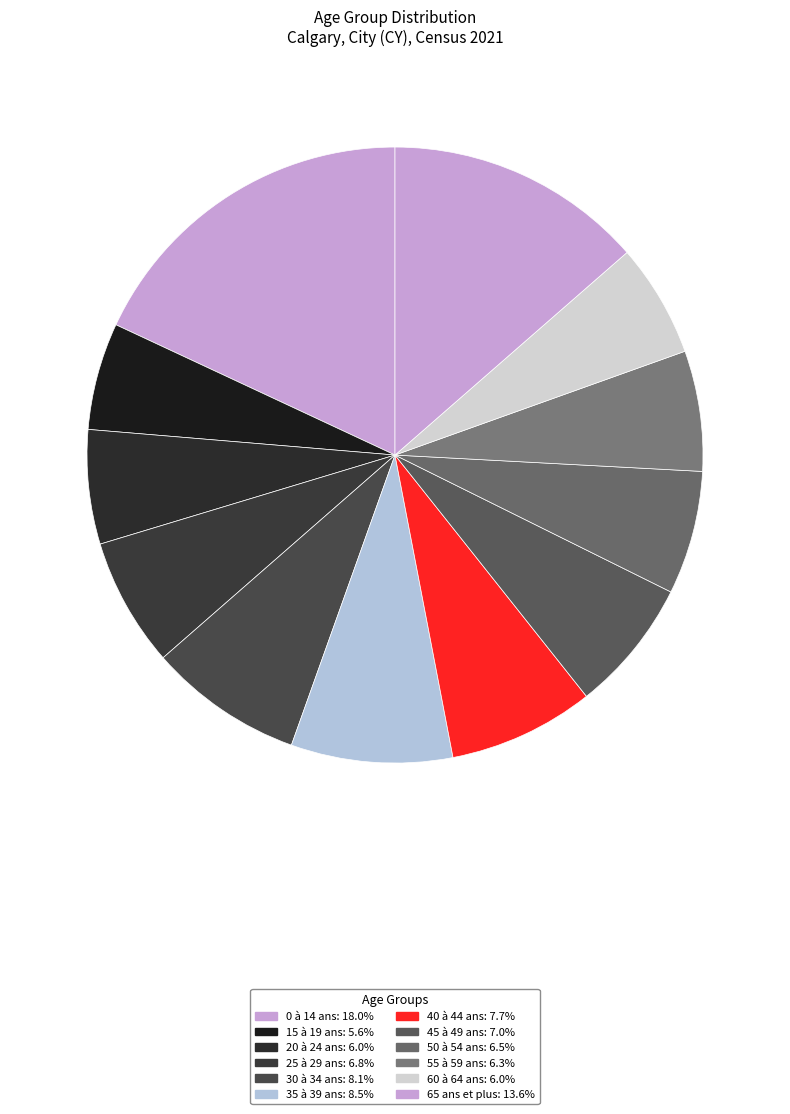

Is it true that 45 à 49 ans is 7% of the pie?

True